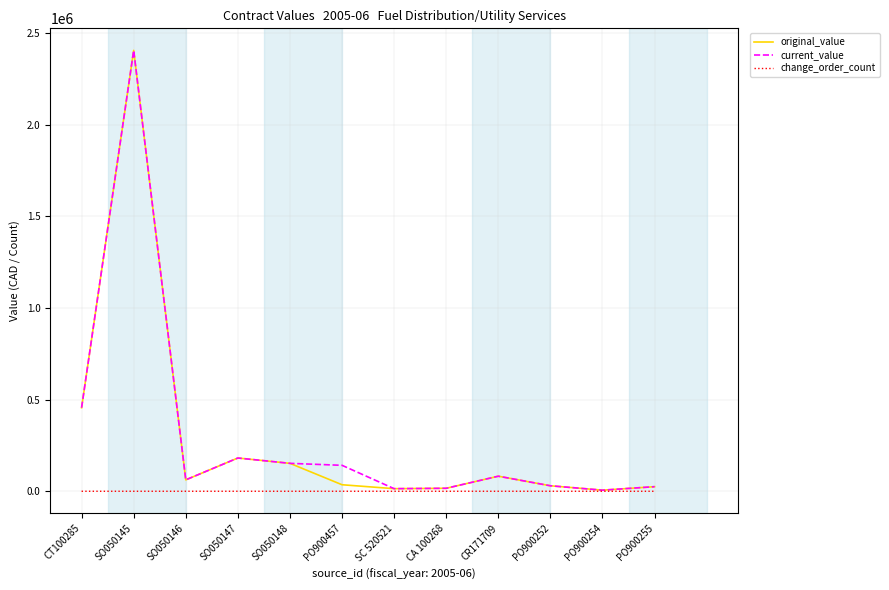

Is it true that original_value equals 16296.0 at CA 100268?

True